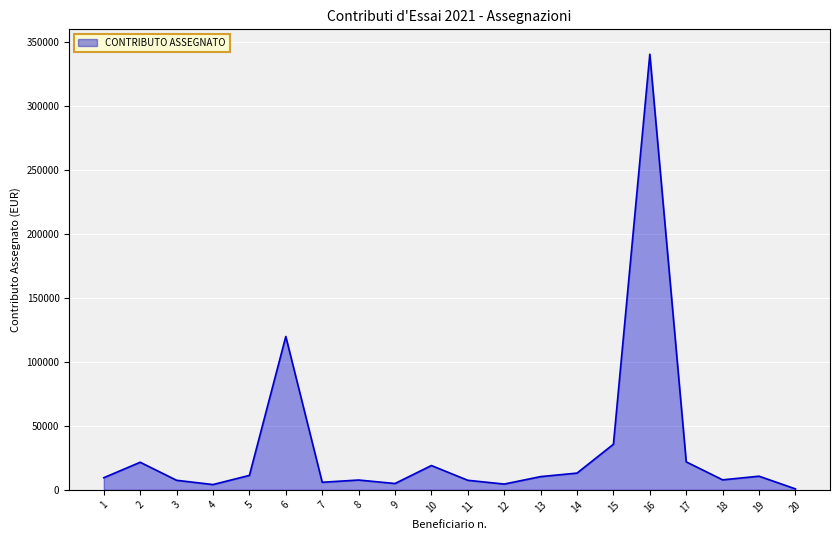

Is it true that the value at 3 is 7499?

True